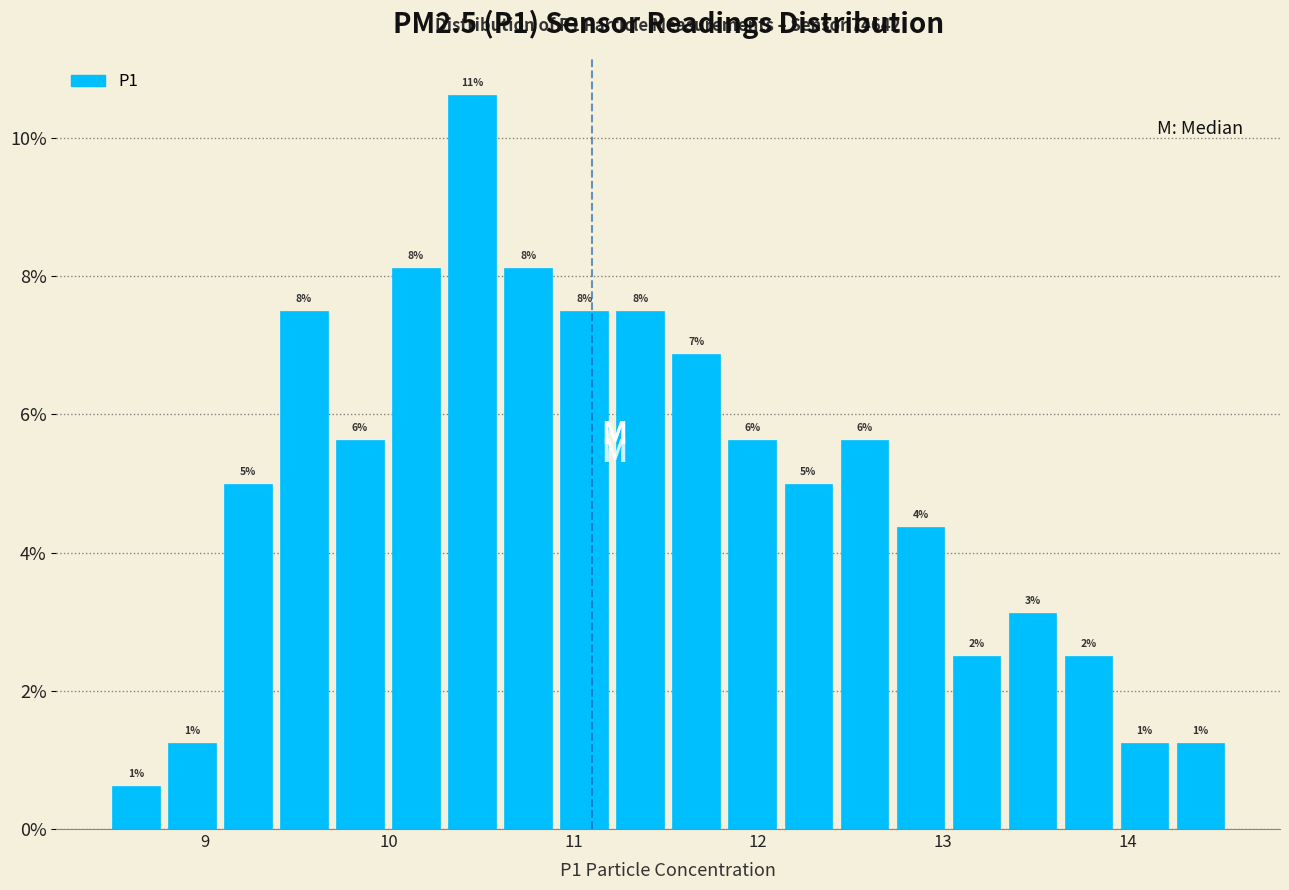

Around what value on the x-axis is the tallest bar? Give the approximate position of its centre, as read against the axis.

10.4